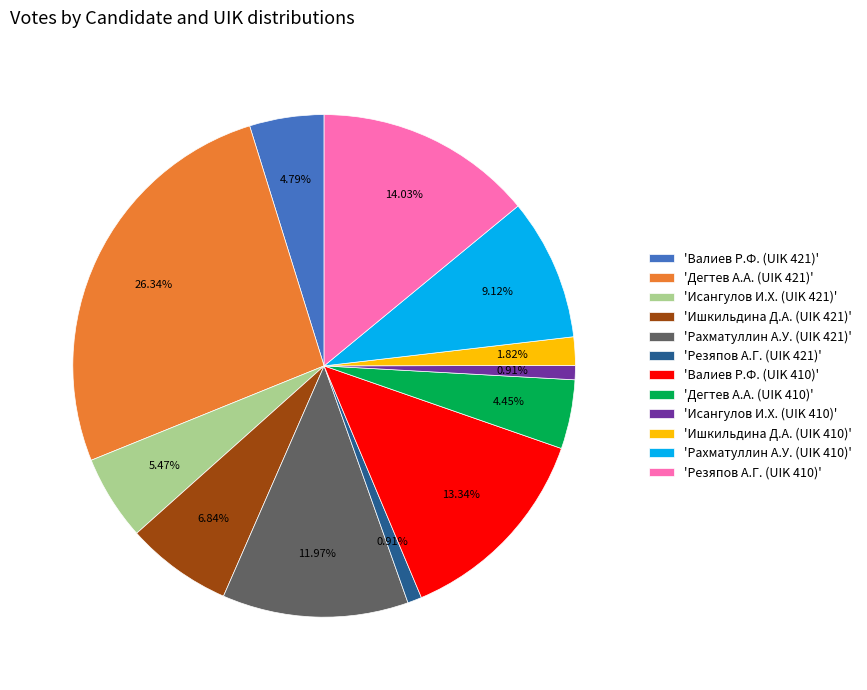

Does any single category account for the majority?

No